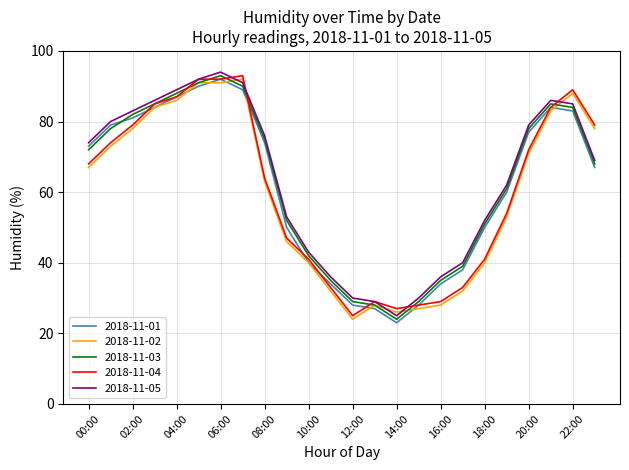

True or false: 2018-11-05 and 2018-11-03 cross at least once.

False